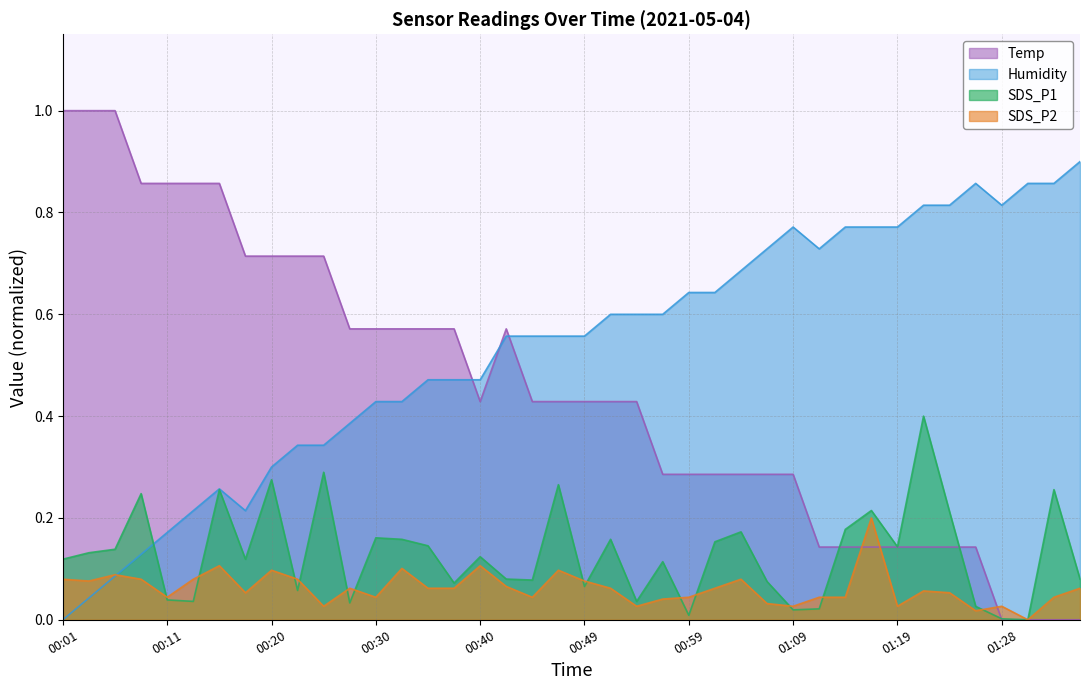

Does the chart have visible grid lines?

Yes